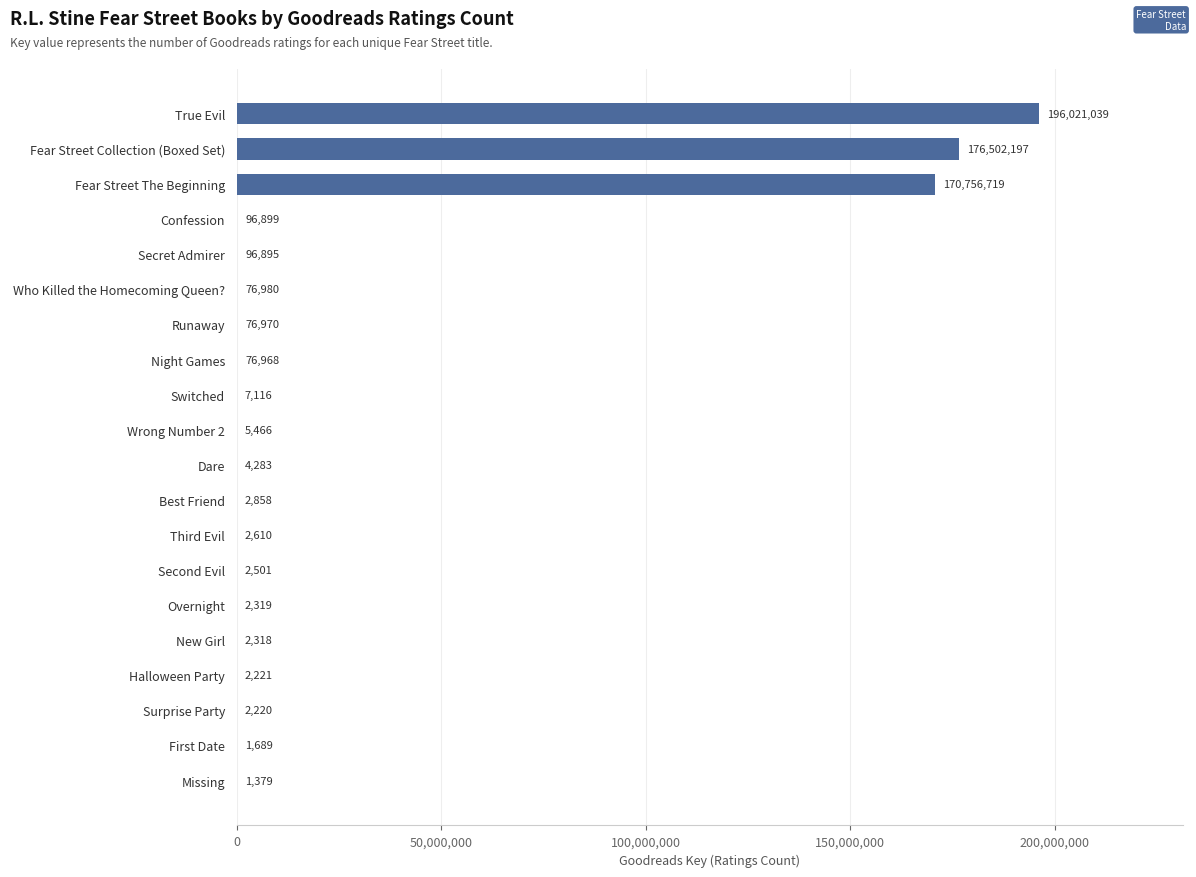

Reading bottom to top, transcribe all the data shown in this chart.

Missing=1379	First Date=1689	Surprise Party=2220	Halloween Party=2221	New Girl=2318	Overnight=2319	Second Evil=2501	Third Evil=2610	Best Friend=2858	Dare=4283	Wrong Number 2=5466	Switched=7116	Night Games=76968	Runaway=76970	Who Killed the Homecoming Queen?=76980	Secret Admirer=96895	Confession=96899	Fear Street The Beginning=170756719	Fear Street Collection (Boxed Set)=176502197	True Evil=196021039